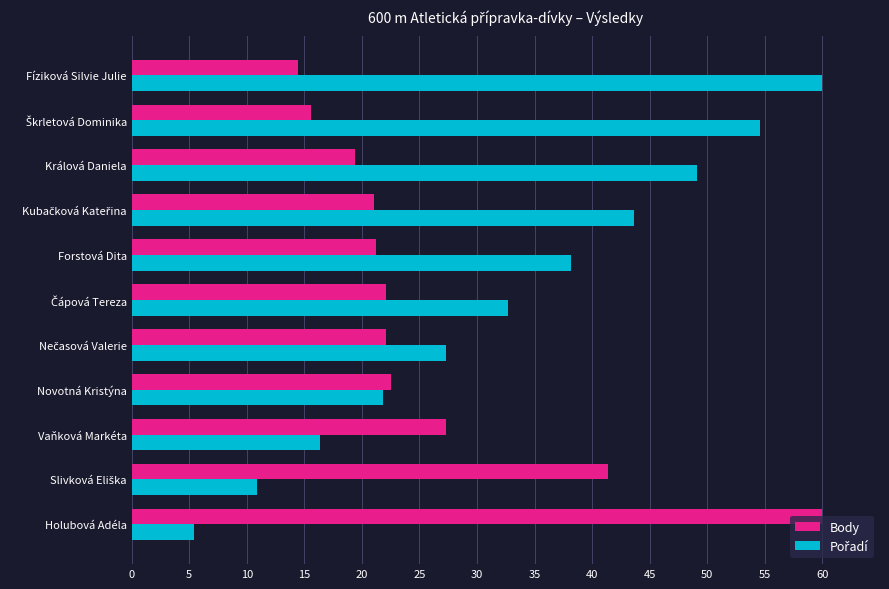

What is the smallest value displayed?

5.5